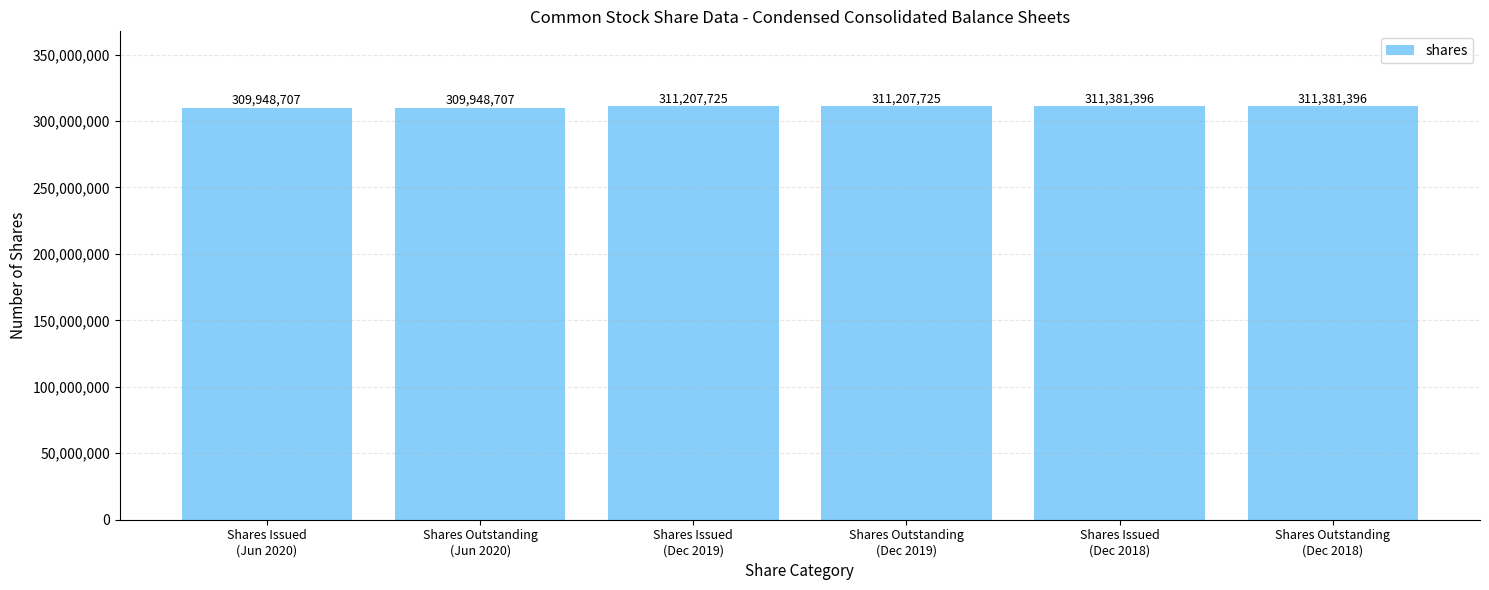

Which has a higher value, Shares Issued
(Dec 2018) or Shares Issued
(Jun 2020)?

Shares Issued
(Dec 2018)